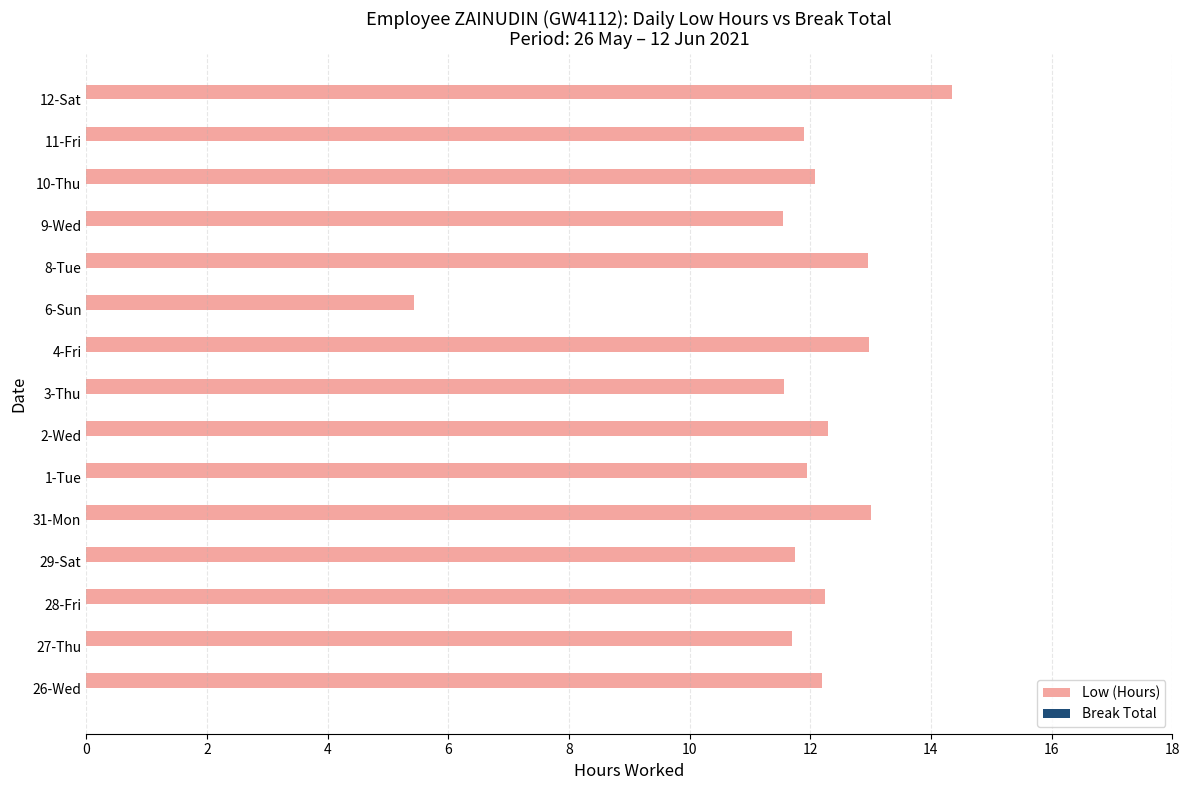

The value at 29-Sat is 11.7. True or false?

True